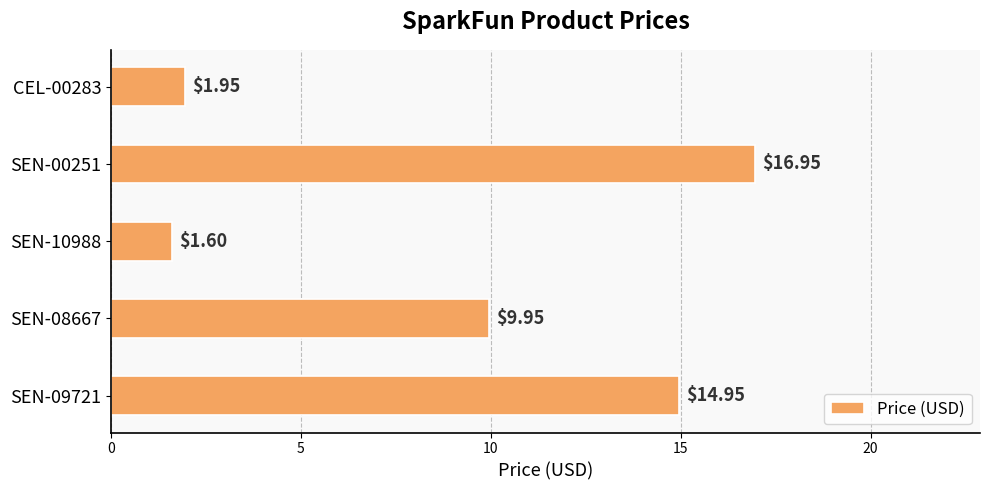

What is the sum of all values?

45.4